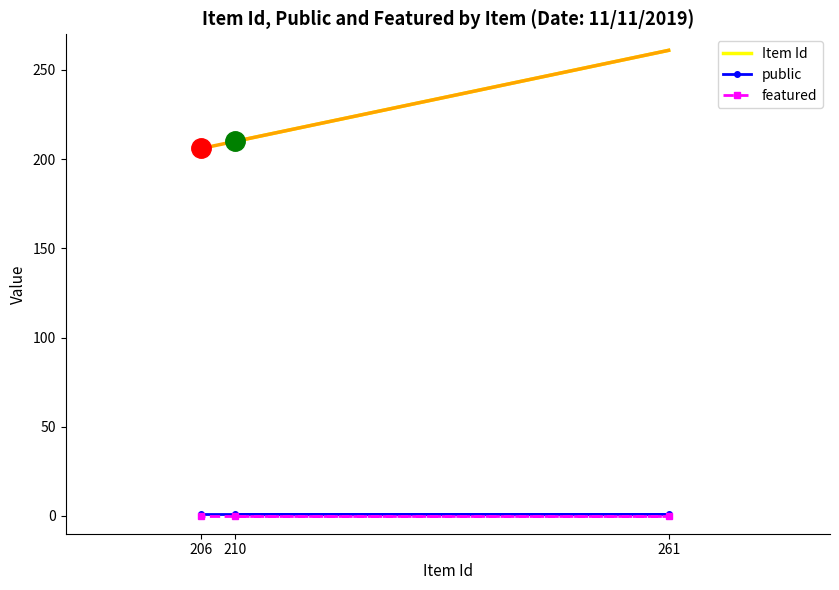

The featured series shows 0 at 206. True or false?

True